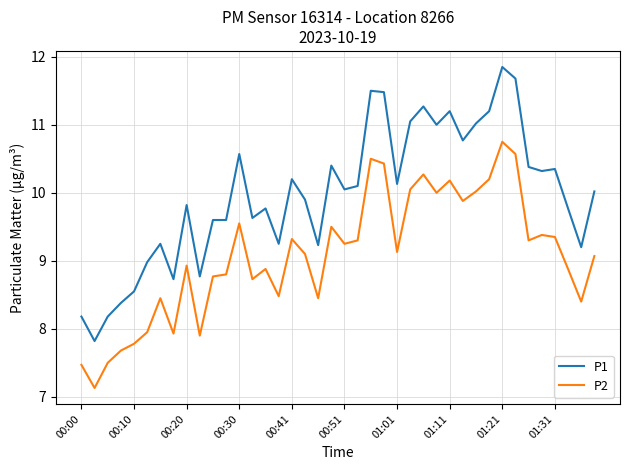

Does the chart have visible grid lines?

Yes